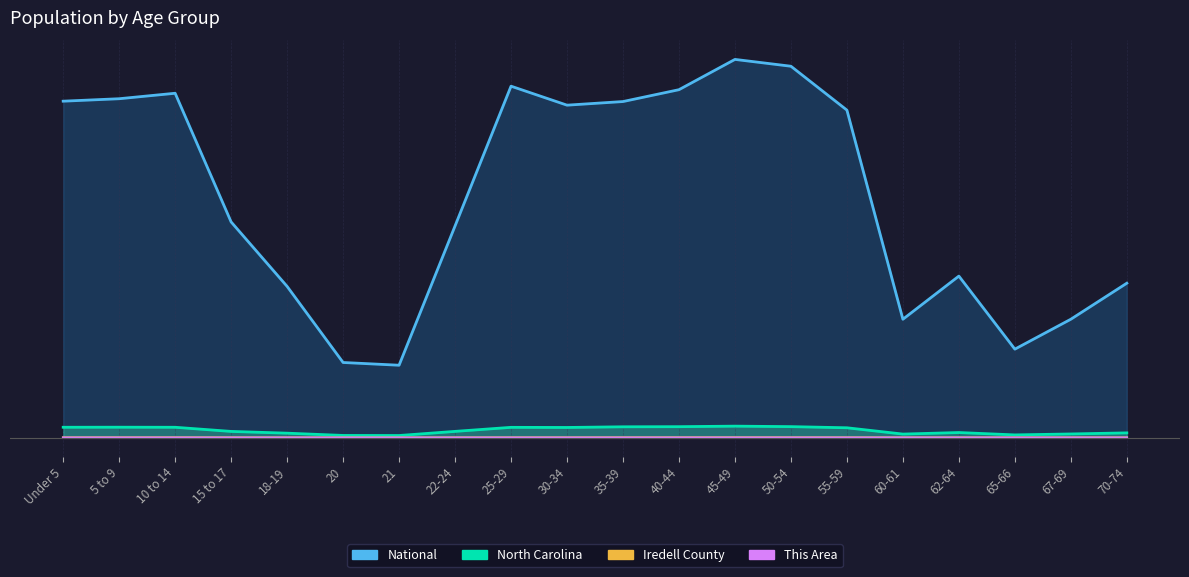

Is the value of North Carolina at 25-29 greater than the value of This Area at 60-61?

Yes